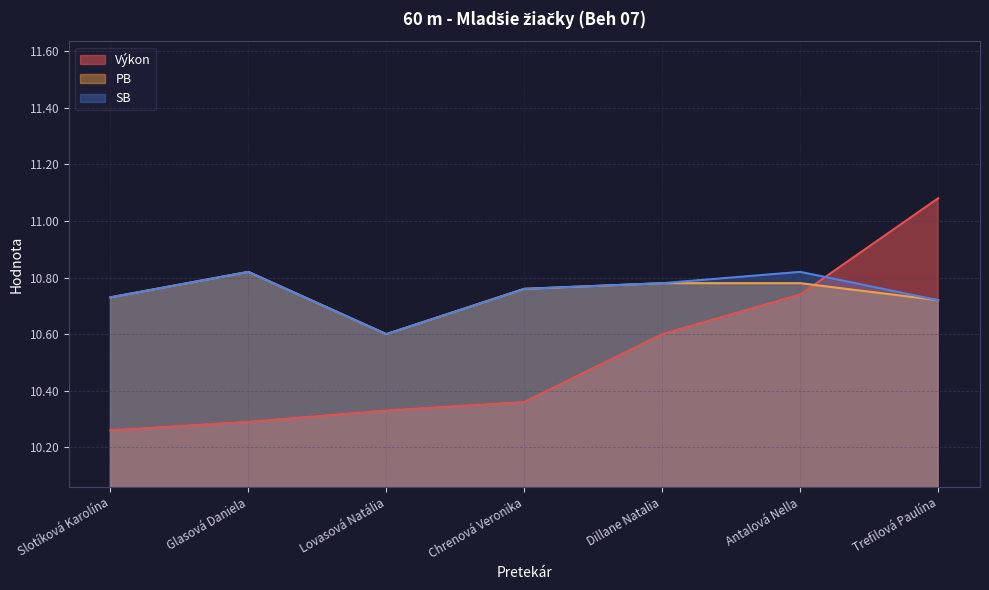

What is the highest value of the Výkon series?

11.1